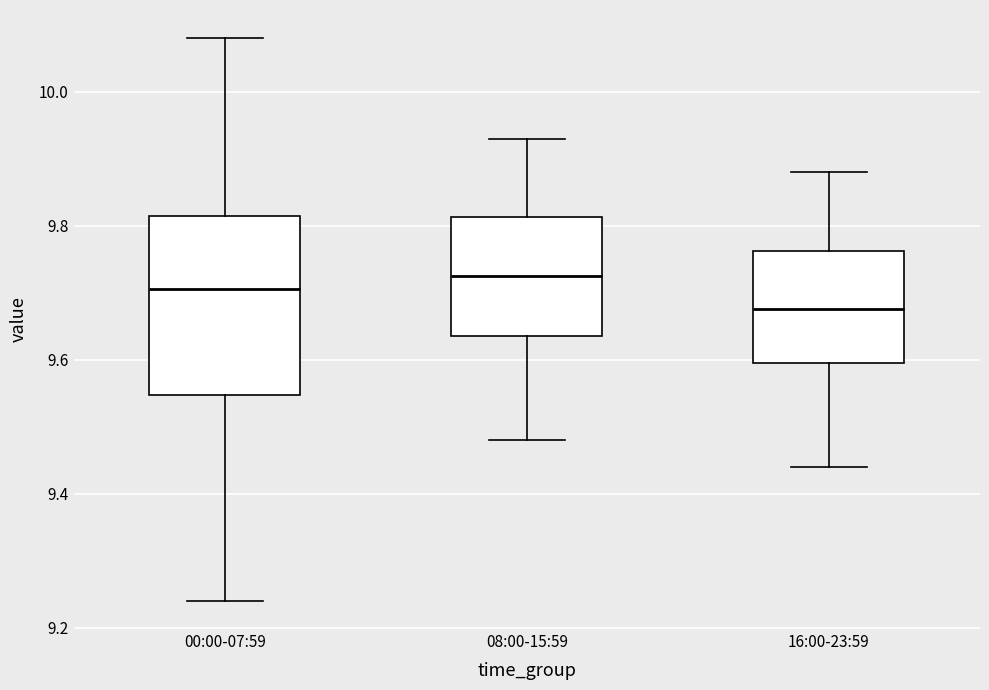

Which box has the highest median line?

08:00-15:59